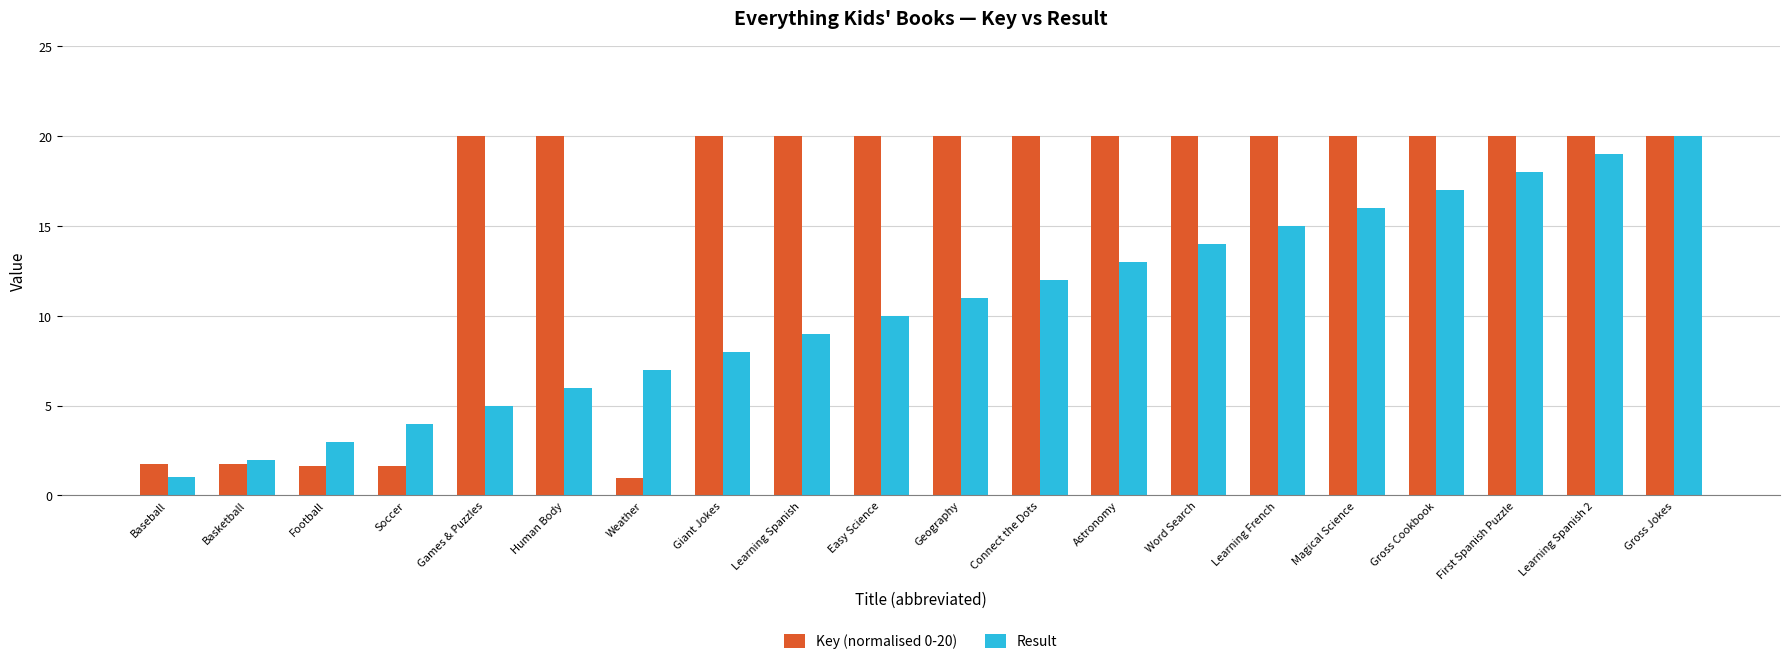

How many groups of bars are there?

20